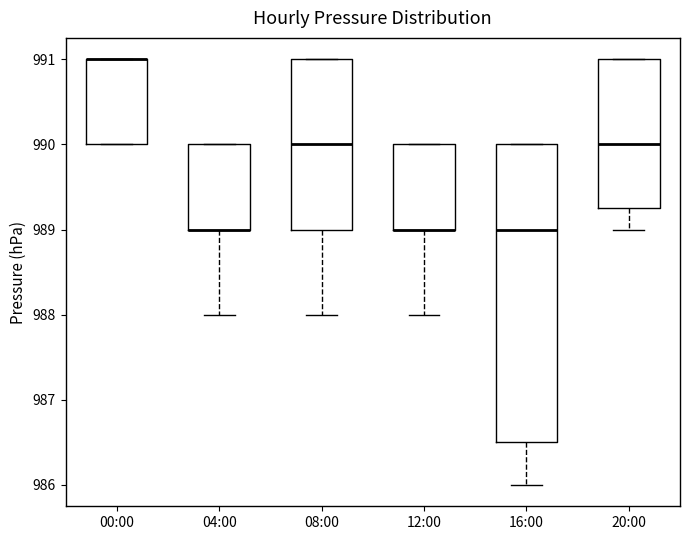

Reading left to right, read every box against the y-axis: the position of its median line, the range the box covers, and the ends of its whiskers. The values are not printed on the chart, so give them approximately, as read against the axis.

00:00: median 991.0 (drawn on the box's upper edge), box 990.0 to 991.0, whiskers 990.0 to 991.0
04:00: median 989.0 (drawn on the box's lower edge), box 989.0 to 990.0, whiskers 988.0 to 990.0
08:00: median 990.0, box 989.0 to 991.0, whiskers 988.0 to 991.0
12:00: median 989.0 (drawn on the box's lower edge), box 989.0 to 990.0, whiskers 988.0 to 990.0
16:00: median 989.0, box 986.5 to 990.0, whiskers 986.0 to 990.0
20:00: median 990.0, box 989.3 to 991.0, whiskers 989.0 to 991.0